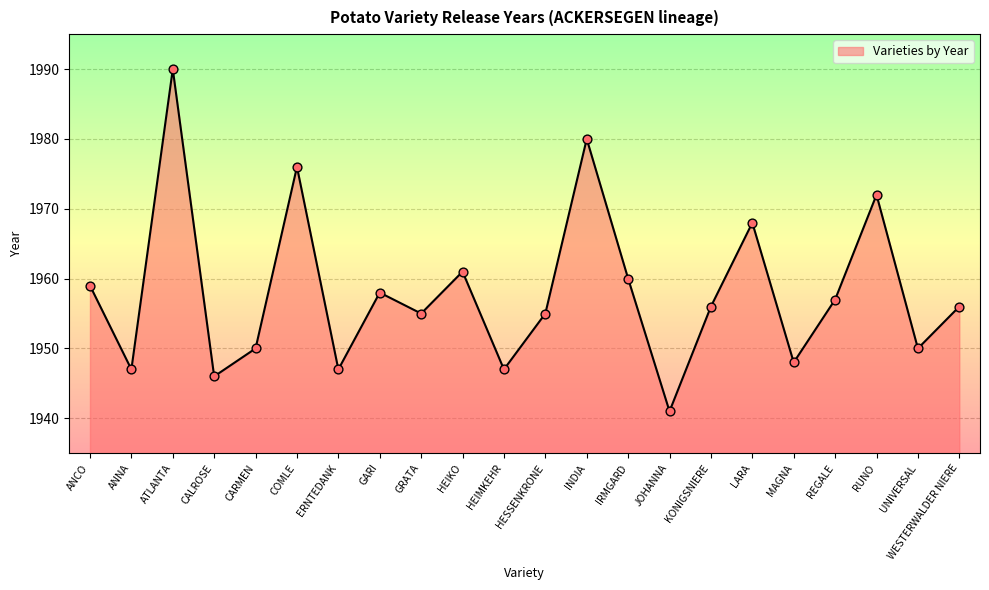

Between INDIA and COMLE, which is larger?

INDIA